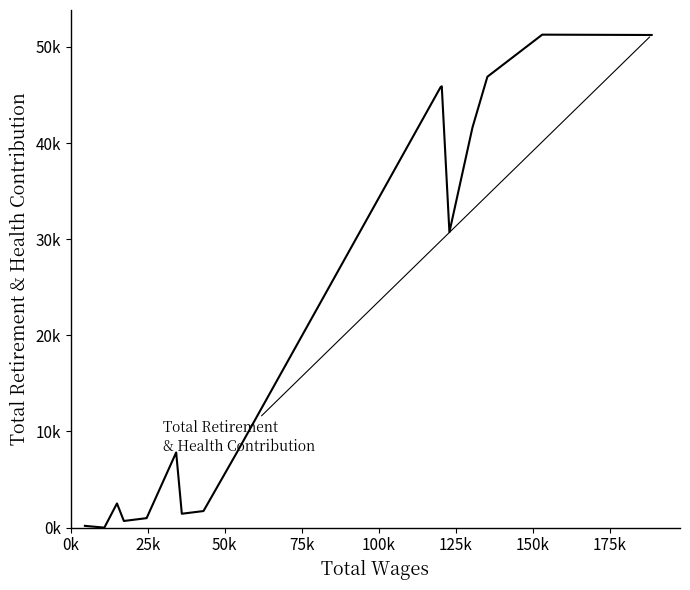

How many interior local valleys (lower than both neighbors) does the data have?

4